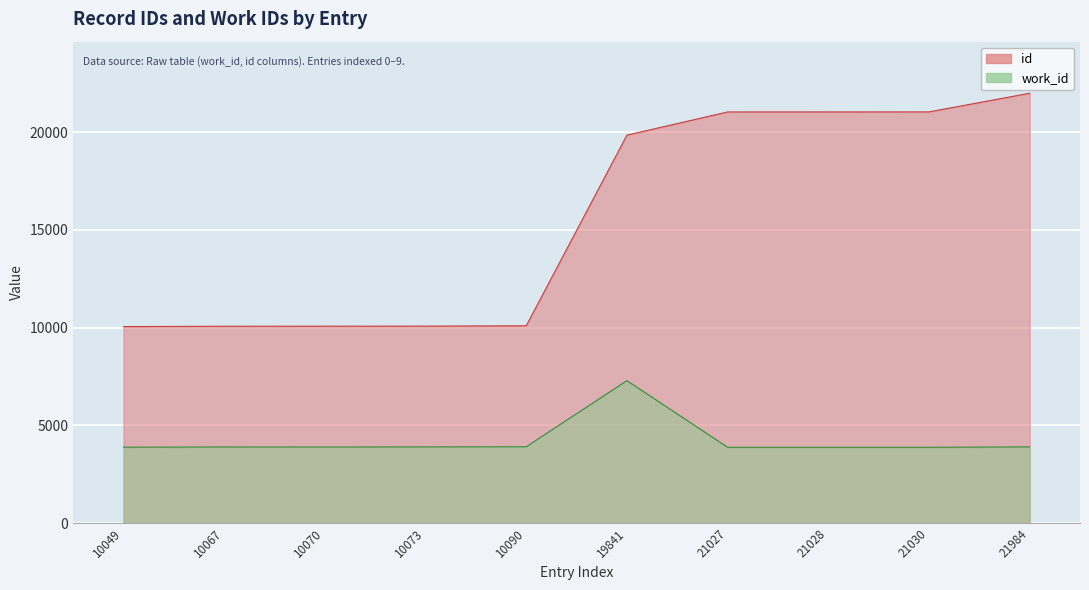

At 10090, list the series in order from largest to smallest.

id, work_id